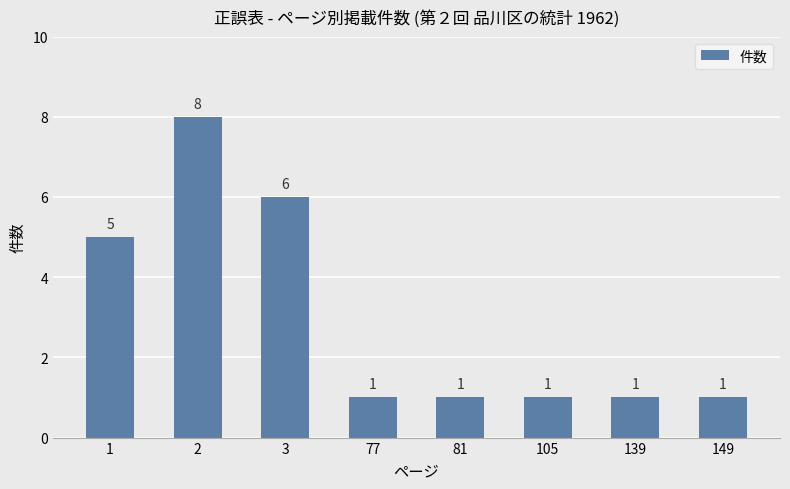

Reading right to left, list all the values displayed in this chart.

149=1	139=1	105=1	81=1	77=1	3=6	2=8	1=5